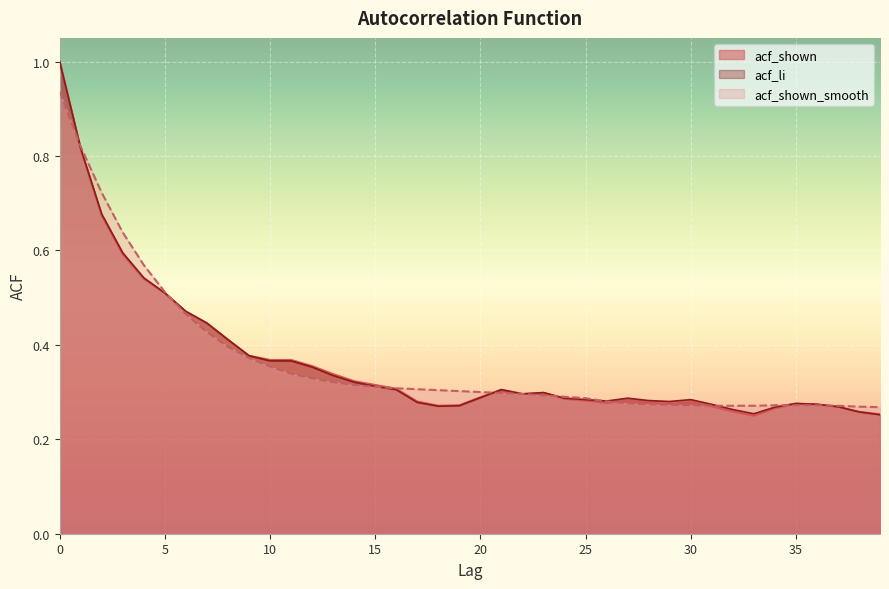

What is the average value of the acf_li series?

0.4